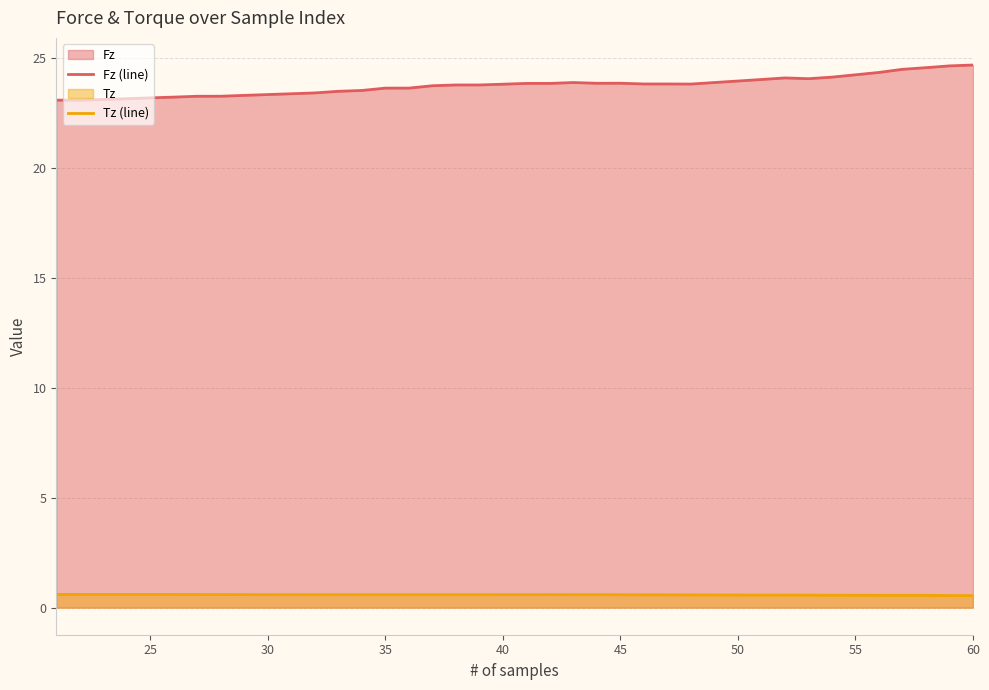

Rank the series by their average value, from highest to lowest.

Fz (line), Tz (line)